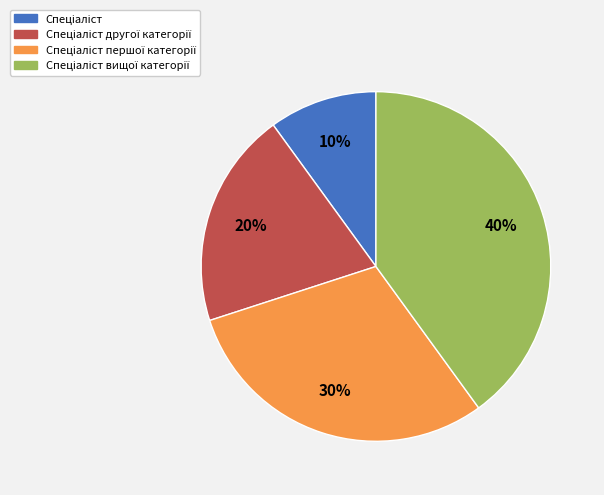

Does any single category account for the majority?

No